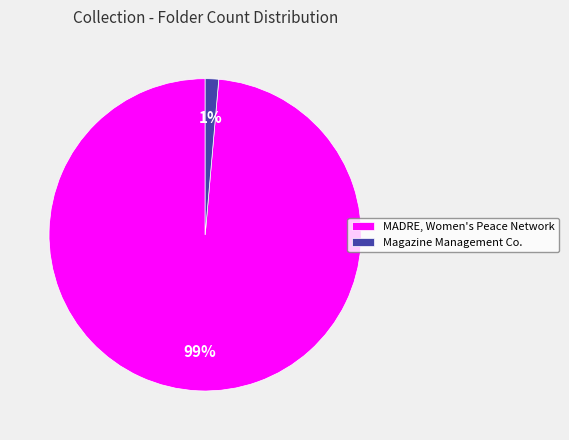

Rank the categories by value from highest to lowest.

MADRE, Women's Peace Network, Magazine Management Co.